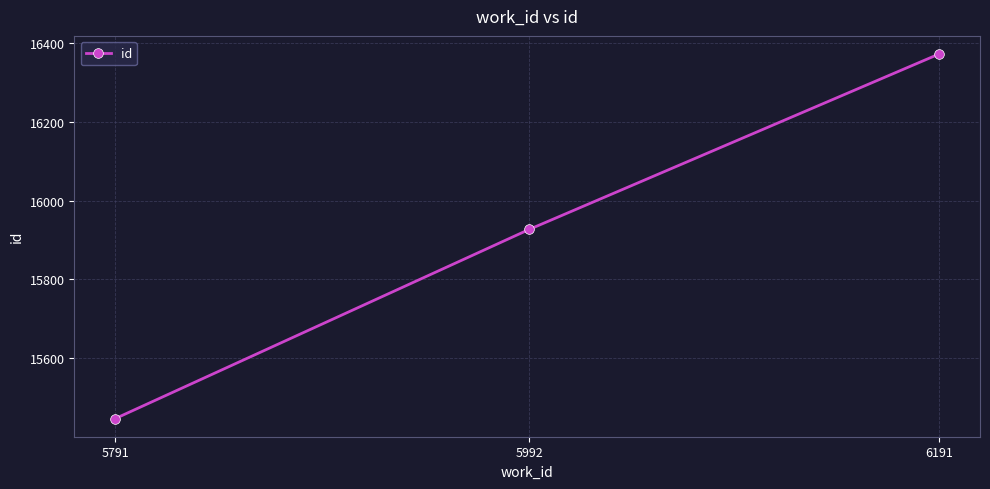

How many categories are shown in the chart?

3